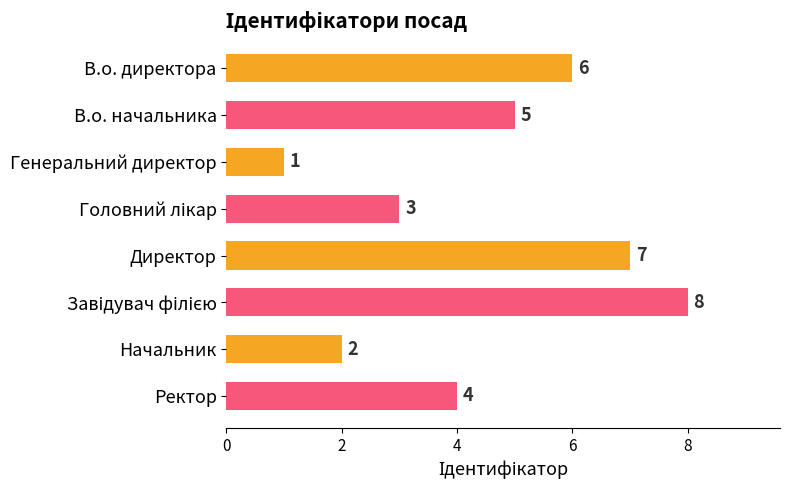

What is the value of the 8th bar from the top?

4